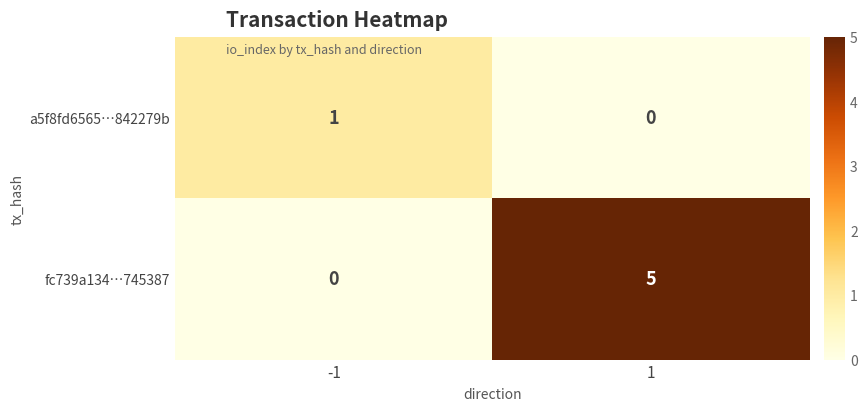

Between -1 and 1, which series saw the biggest shift?

fc739a134…745387